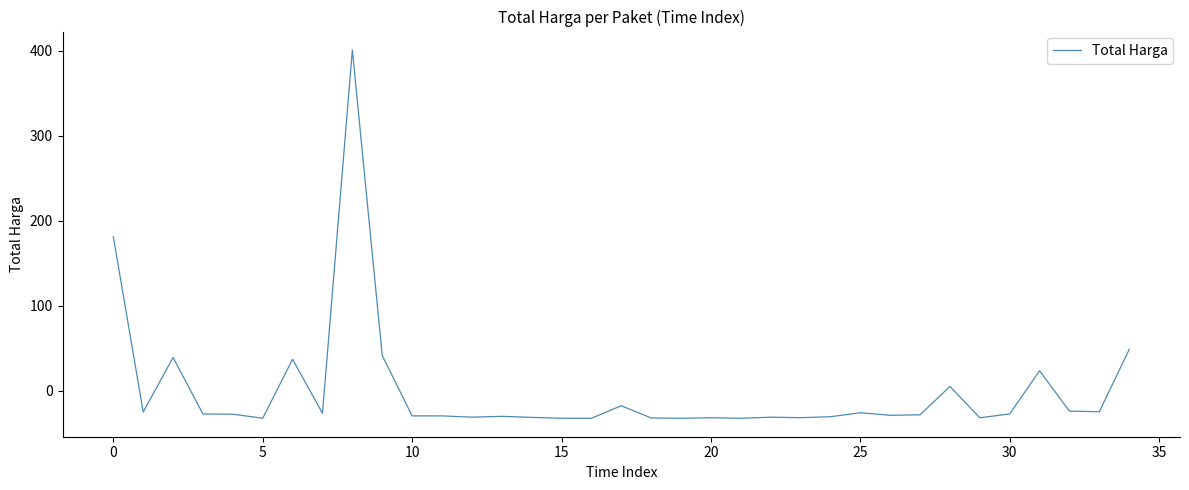

How many lines are shown in the chart?

1